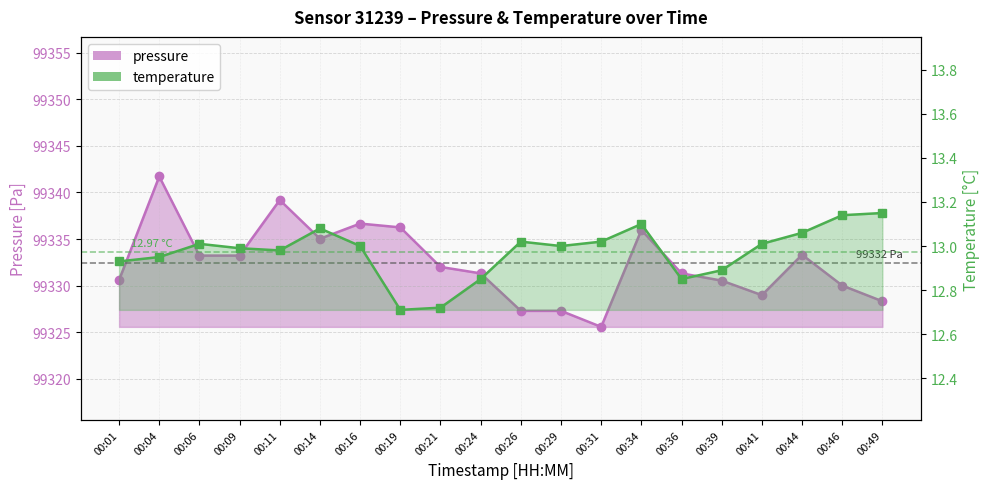

What is the minimum value for temperature?

12.7